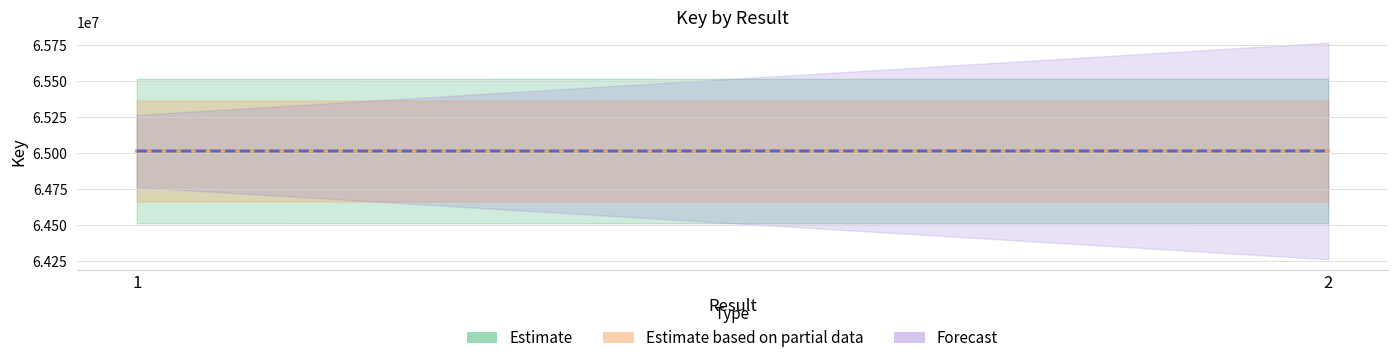

Rank the series by their maximum value, from lowest to highest.

Estimate, Estimate based on partial data, Forecast